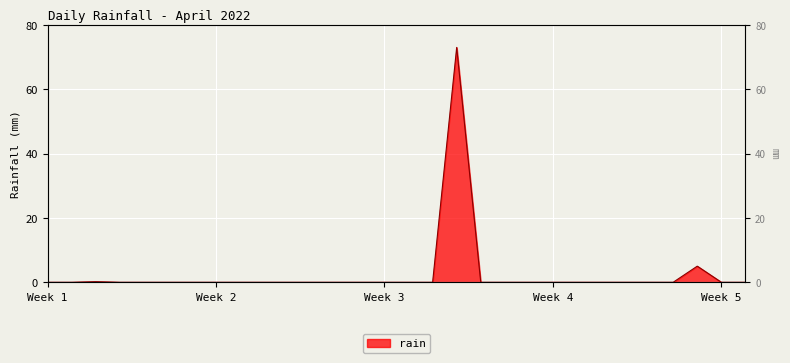

The value at Week 3 is -46.7. True or false?

False